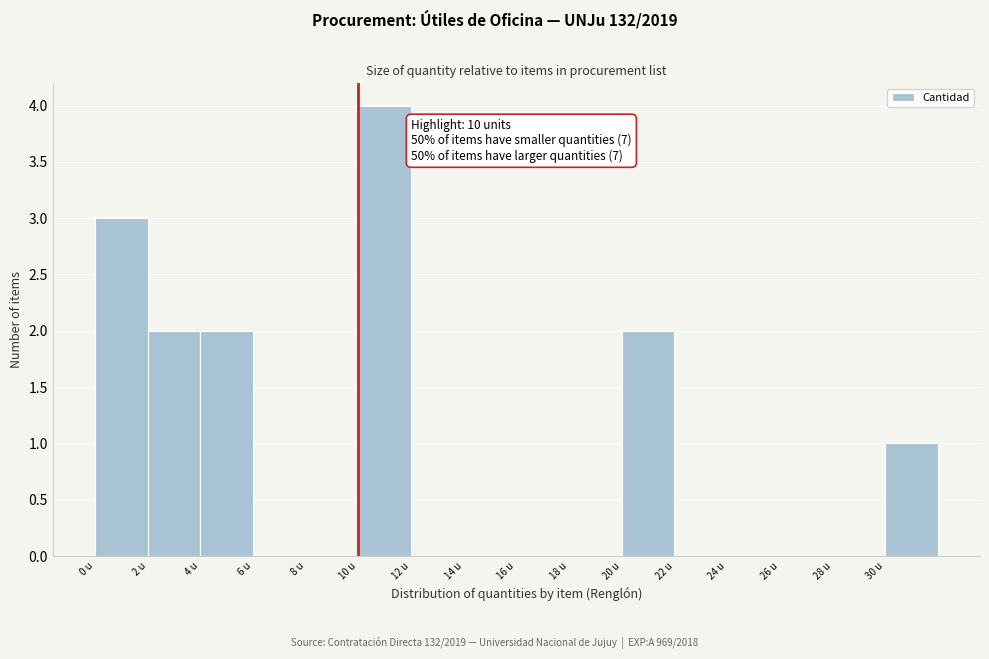

Which range on the x-axis has the tallest bar?

10 to 12